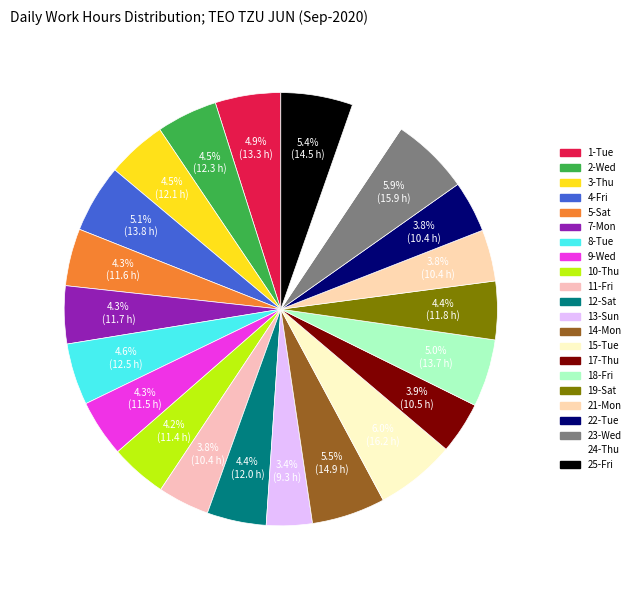

Does 8-Tue represent more than half of the total?

No